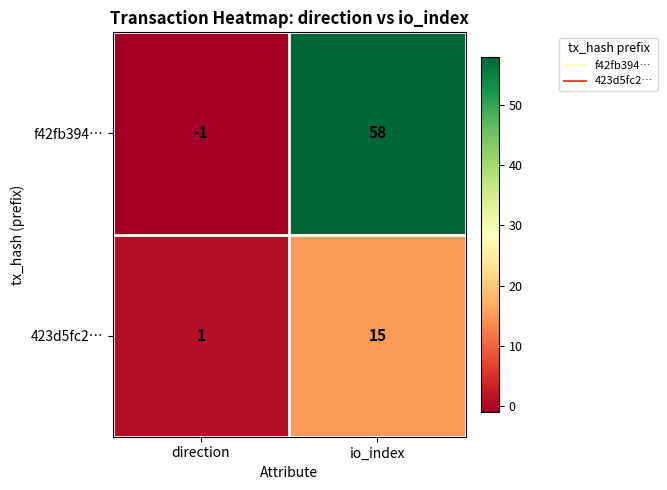

Reading left to right, extract all data points from this chart.

f42fb394…: direction=-1	io_index=58
423d5fc2…: direction=1	io_index=15